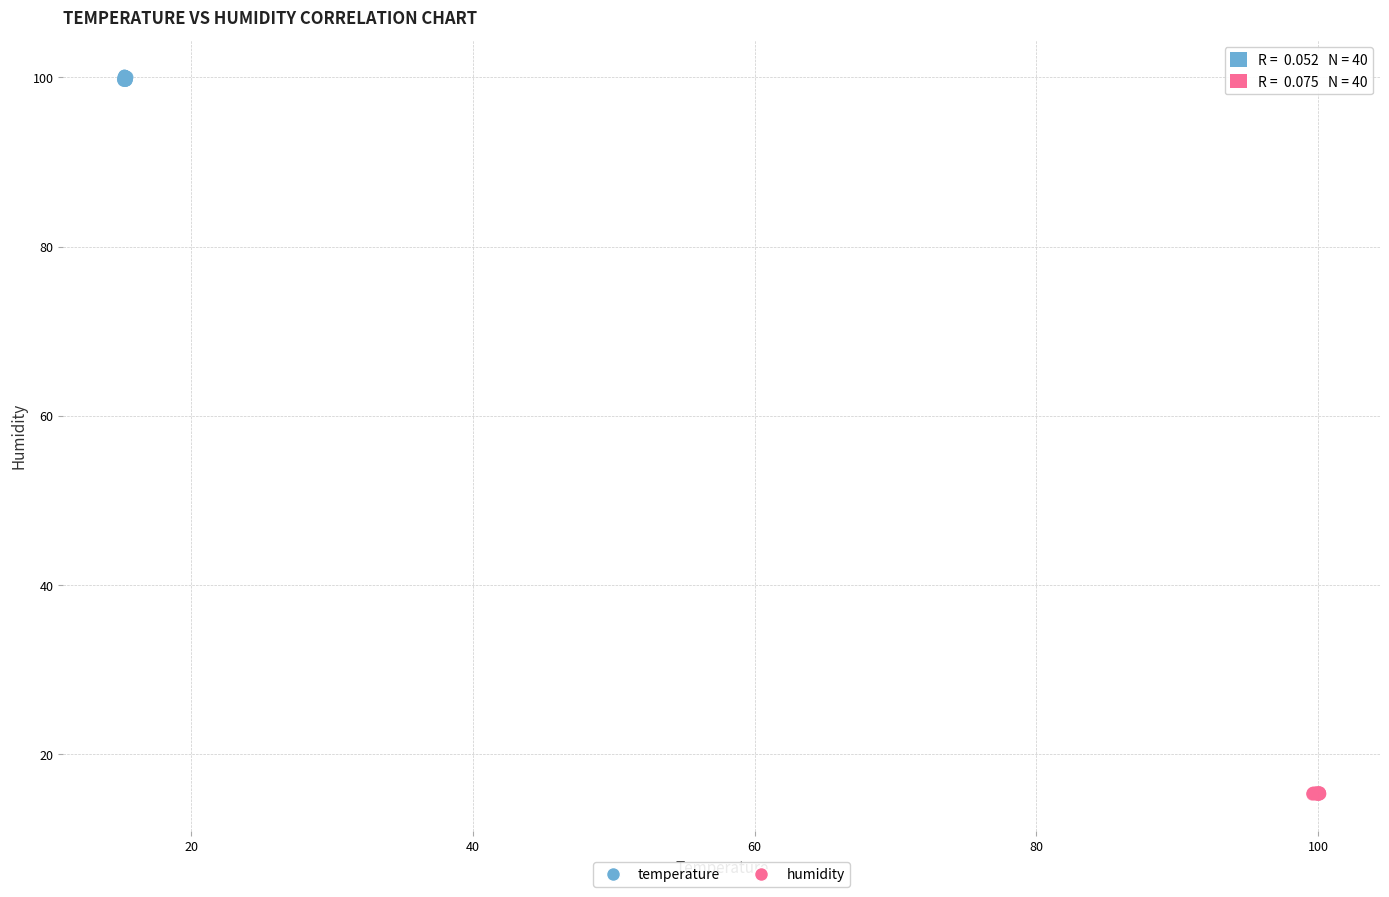

Which series reaches the maximum Y coordinate?

temperature